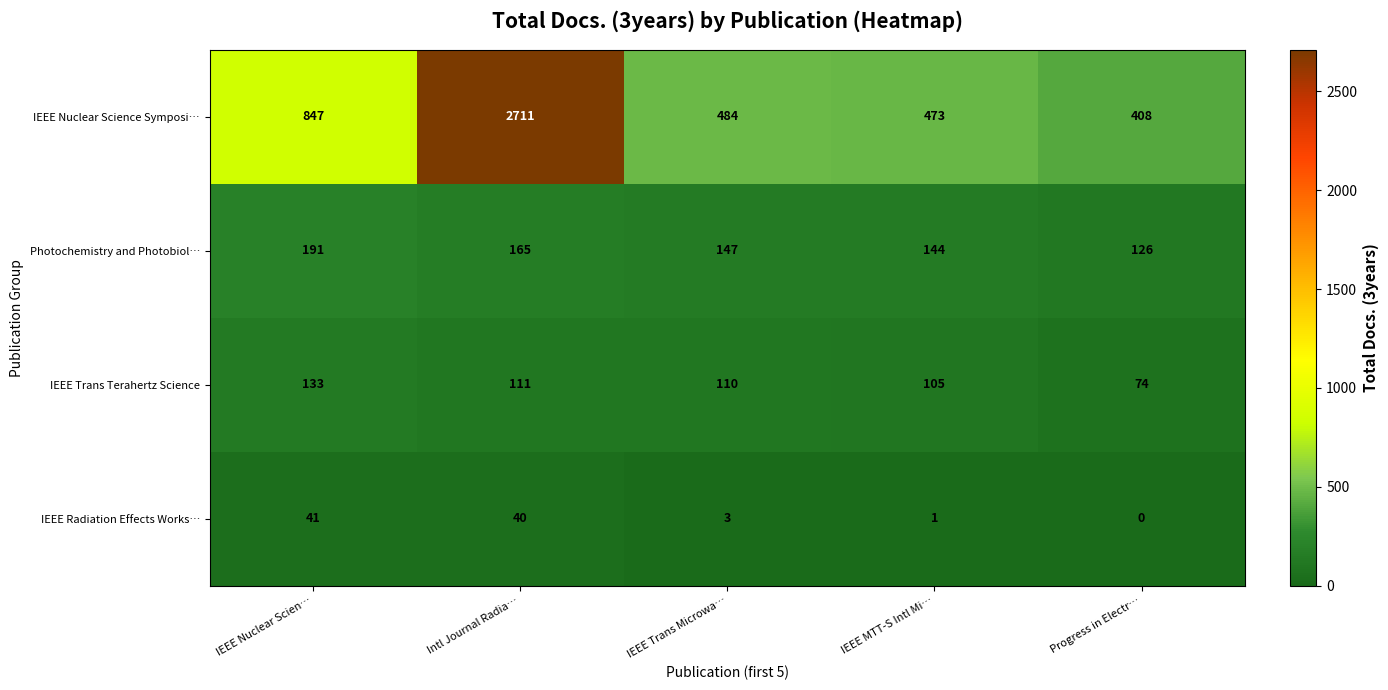

What is the approximate value of IEEE Nuclear Science Symposi… at IEEE MTT-S Intl Mi…?

473